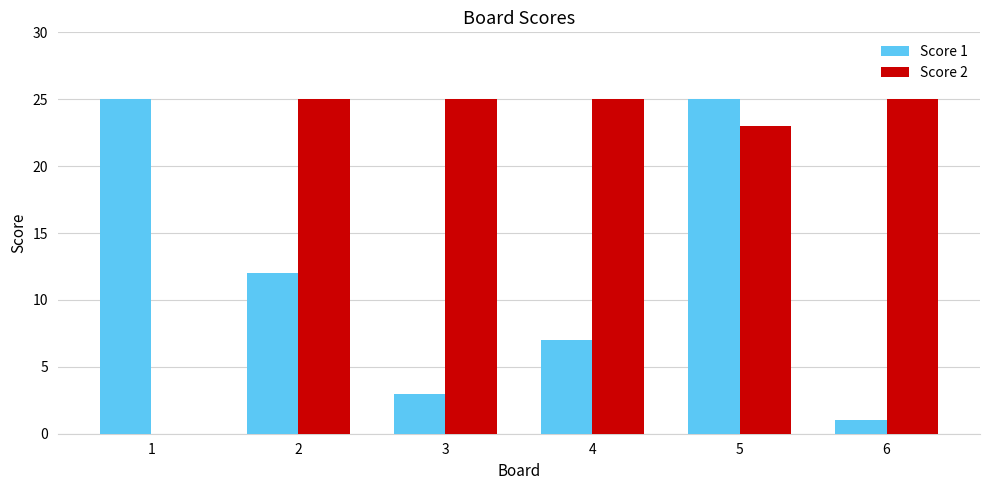

Which series has the largest range (max minus min)?

Score 2